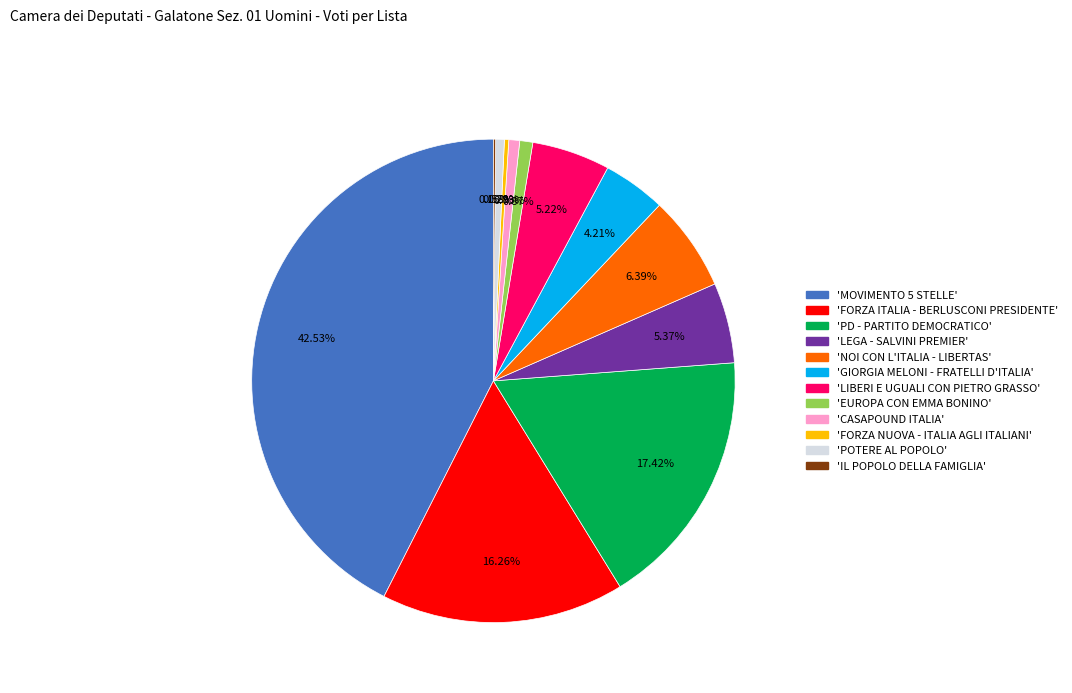

Does any single category account for the majority?

No